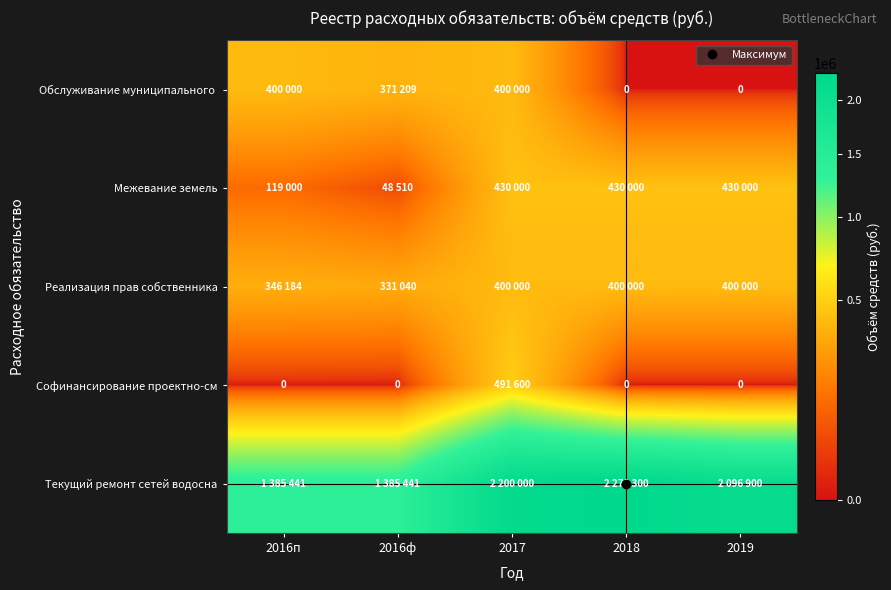

What is the spread (max minus min) of values at 2018?

2278300